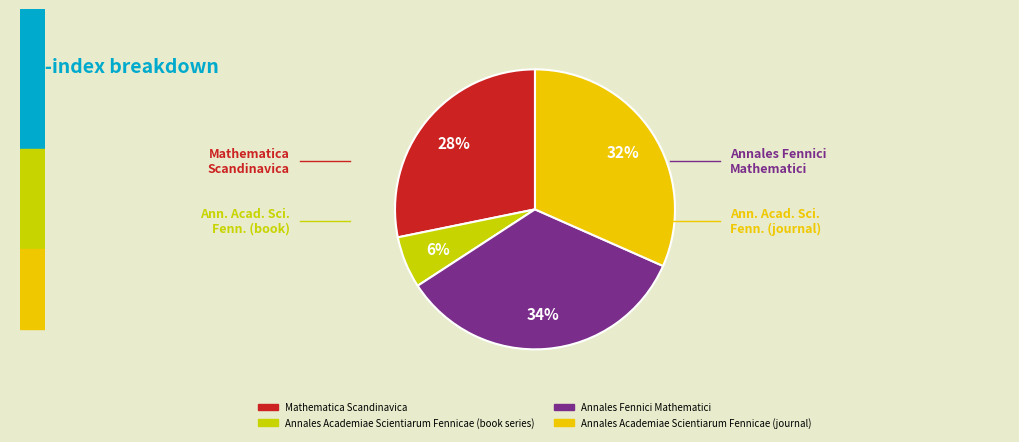

How many segments does this pie chart have?

4